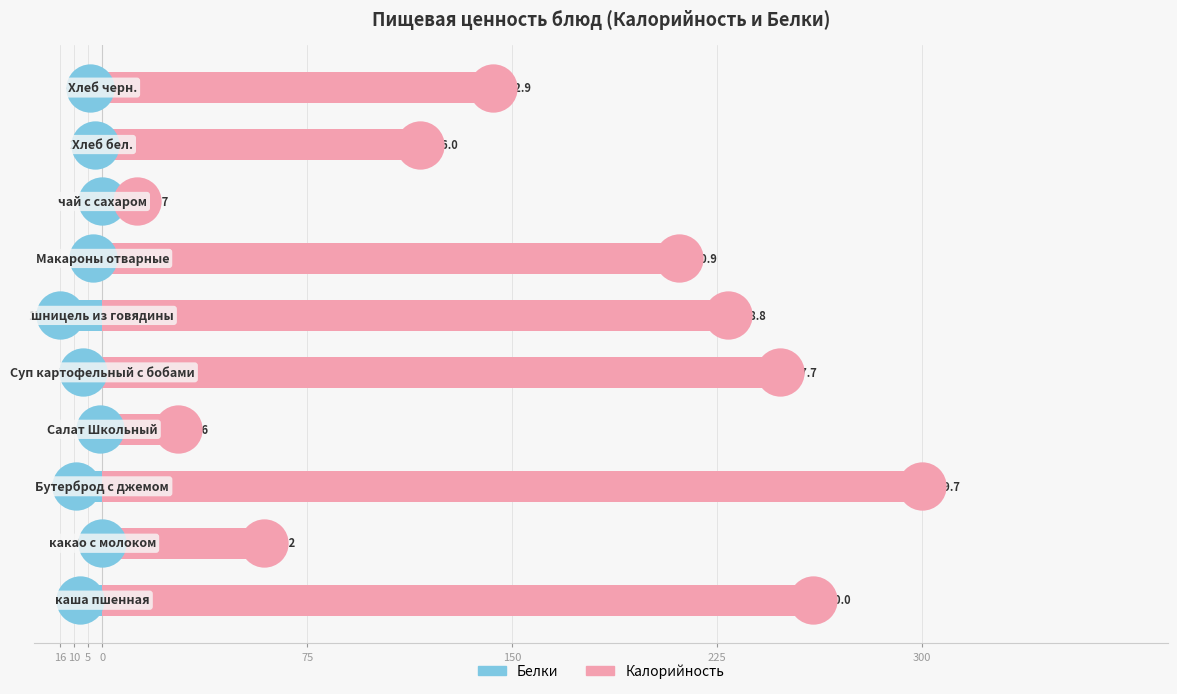

What is the total value across all series at 5?

289.8